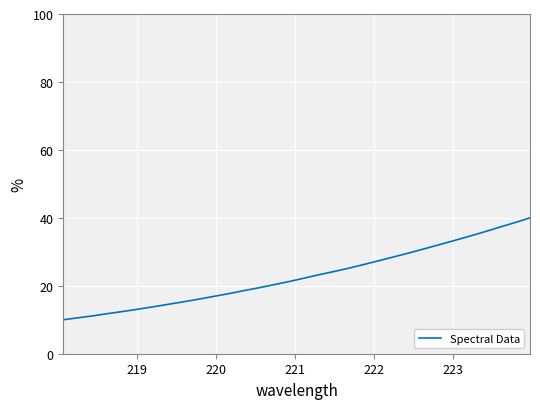

What is the minimum value shown in the chart?

10.0